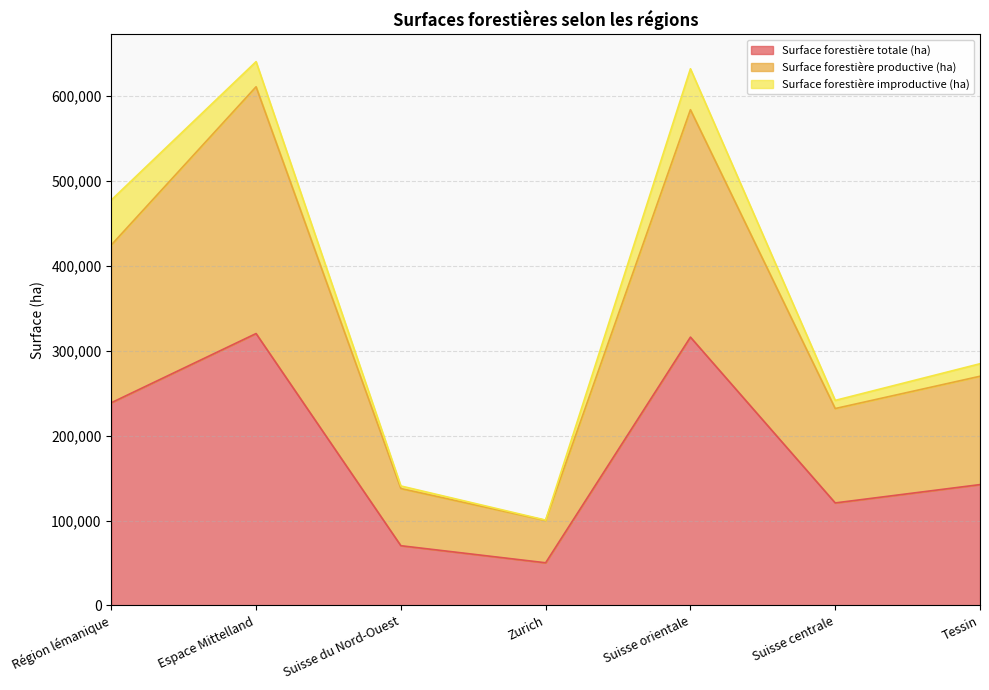

What are all the series names shown in the legend?

Surface forestière totale (ha), Surface forestière productive (ha), Surface forestière improductive (ha)